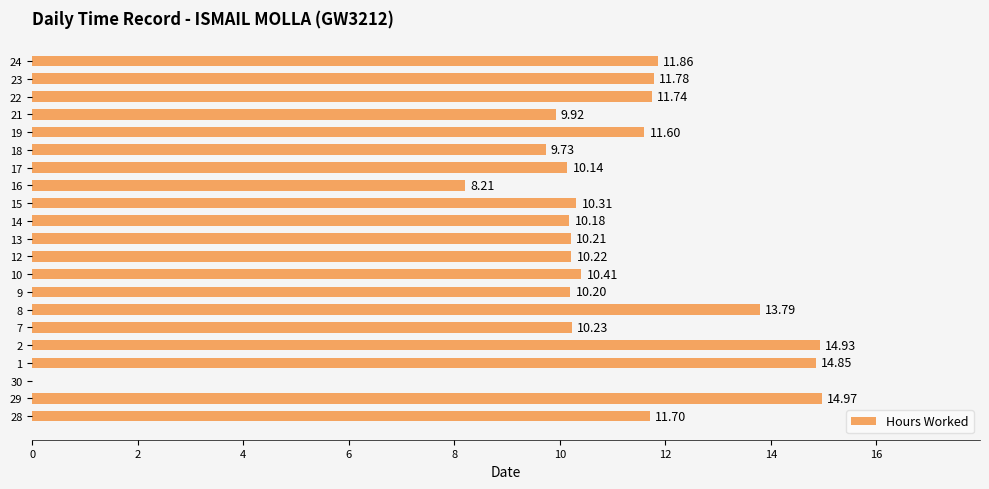

Approximately how many times larger is the value at 29 compared to 7?

1.5